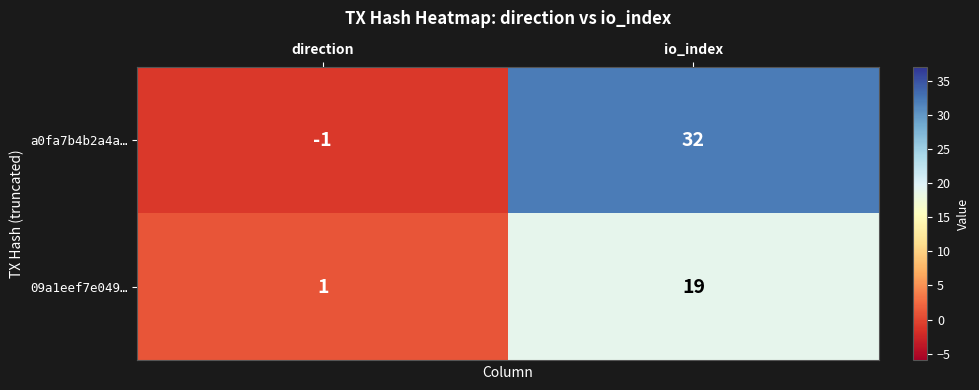

What is the difference between the maximum and minimum values in the 09a1eef7e049… series?

18